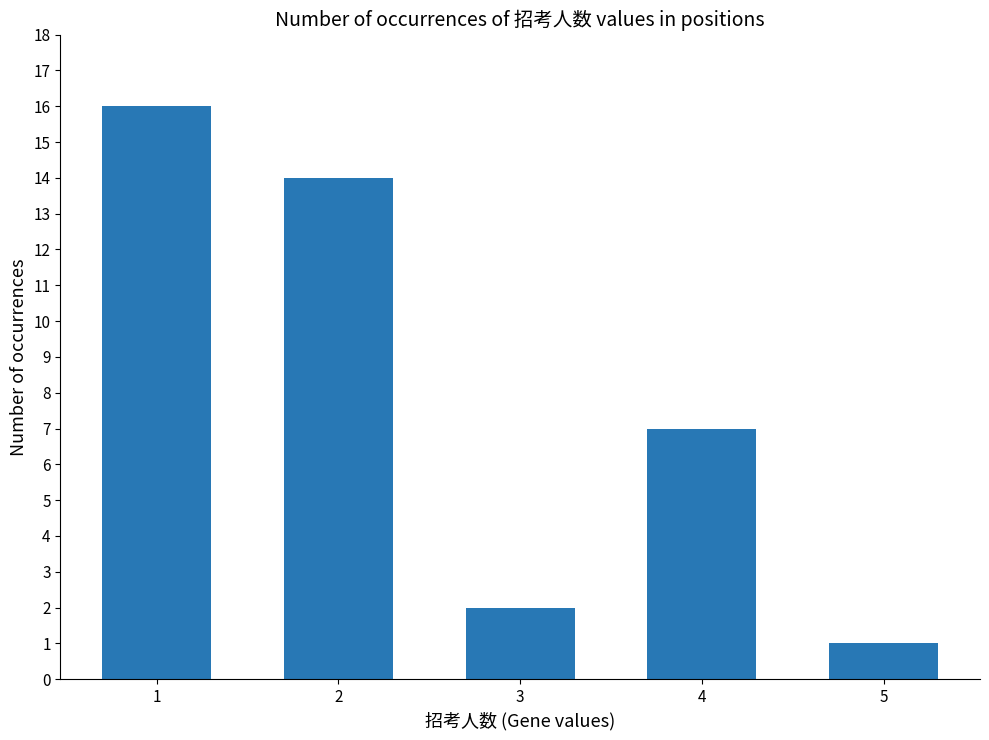

Approximately how many times larger is the value at 5 compared to 4?

0.1